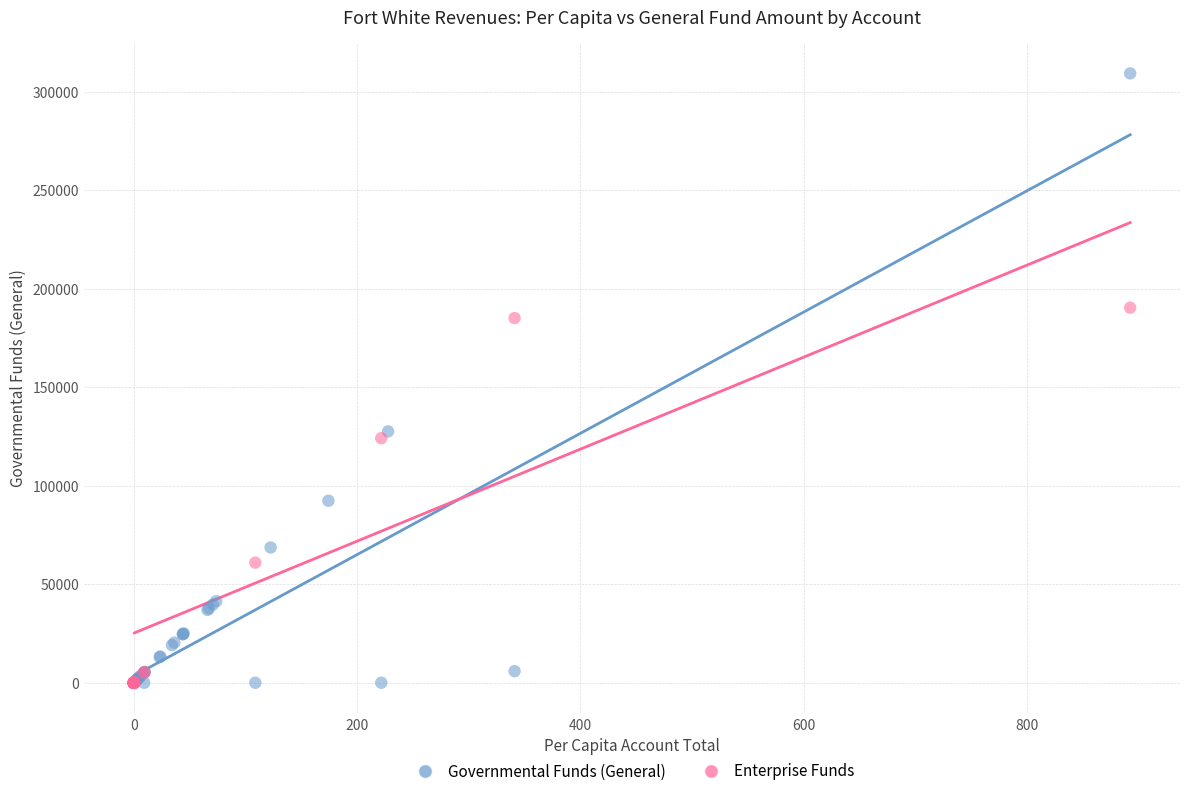

Which series contains the highest Y value?

Governmental Funds (General)